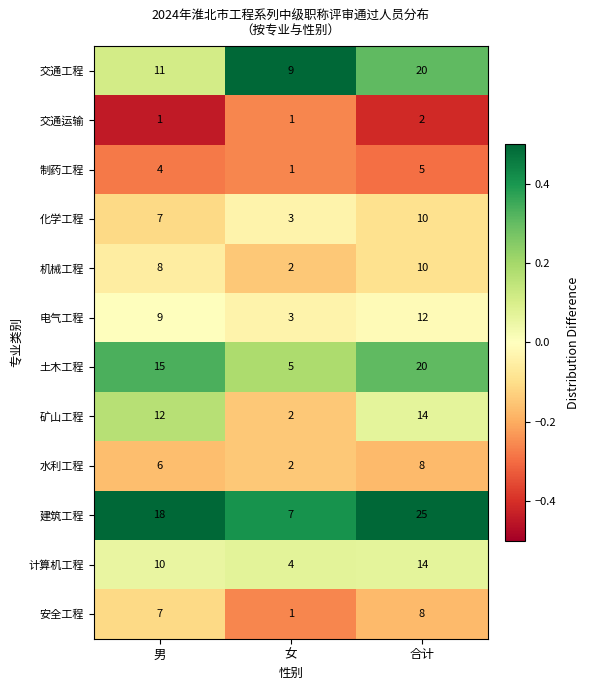

At which label is 电气工程 closest to 7?

男